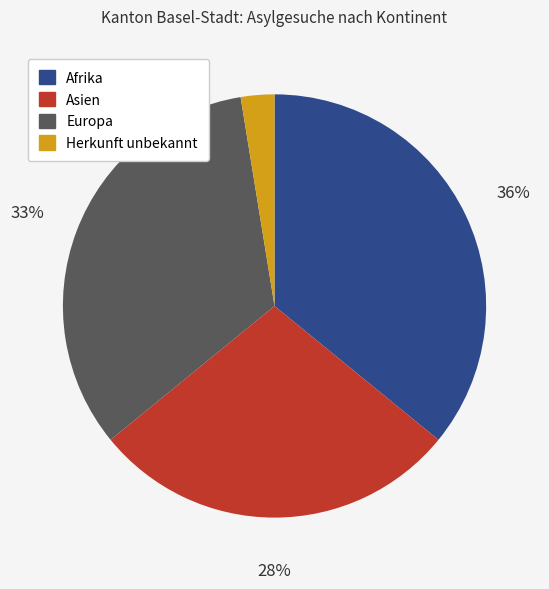

Is there any slice that represents more than half of the pie?

No